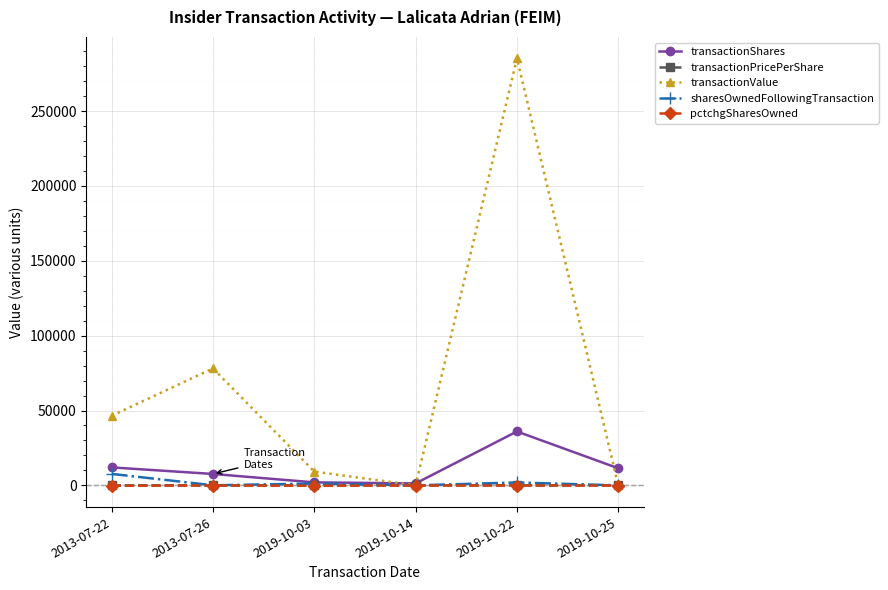

What is the average value of the transactionValue series?

69851.2